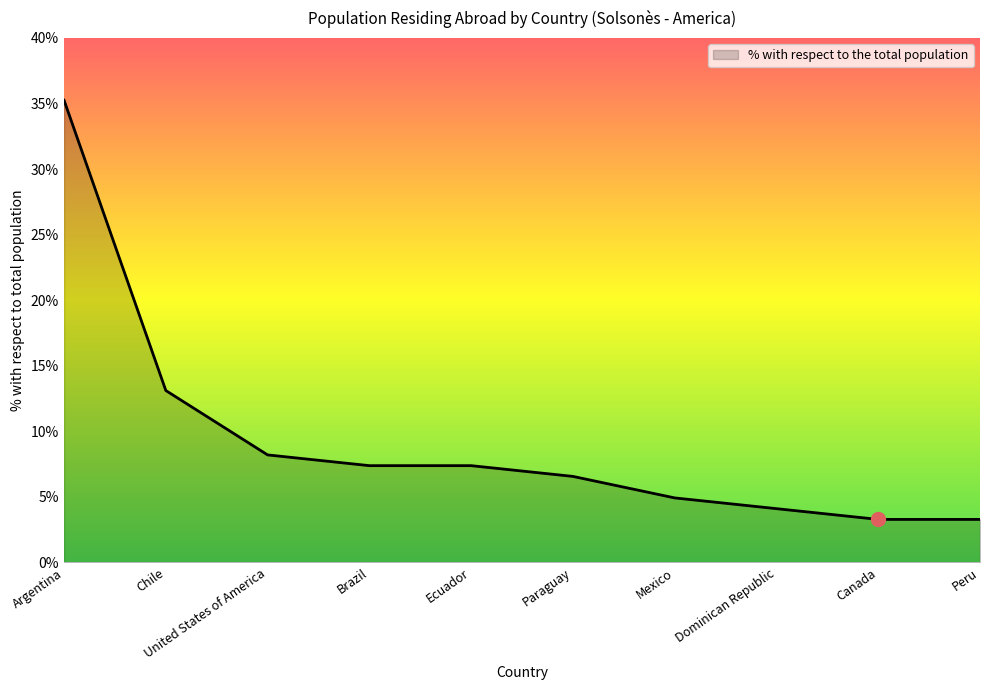

The chart shows a value of 60.3 at Argentina. True or false?

False